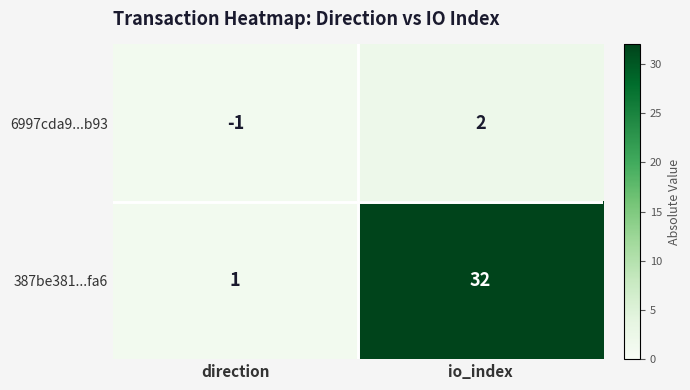

What is the sum of all 387be381...fa6 values?

33